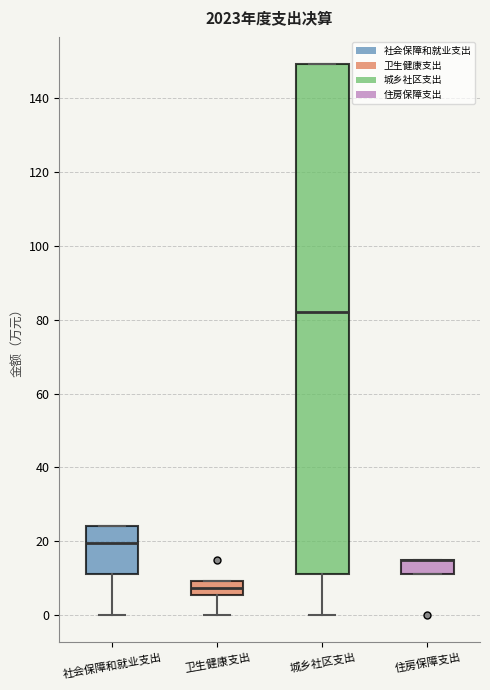

Which box is the tallest, from its lower edge to its upper edge?

城乡社区支出